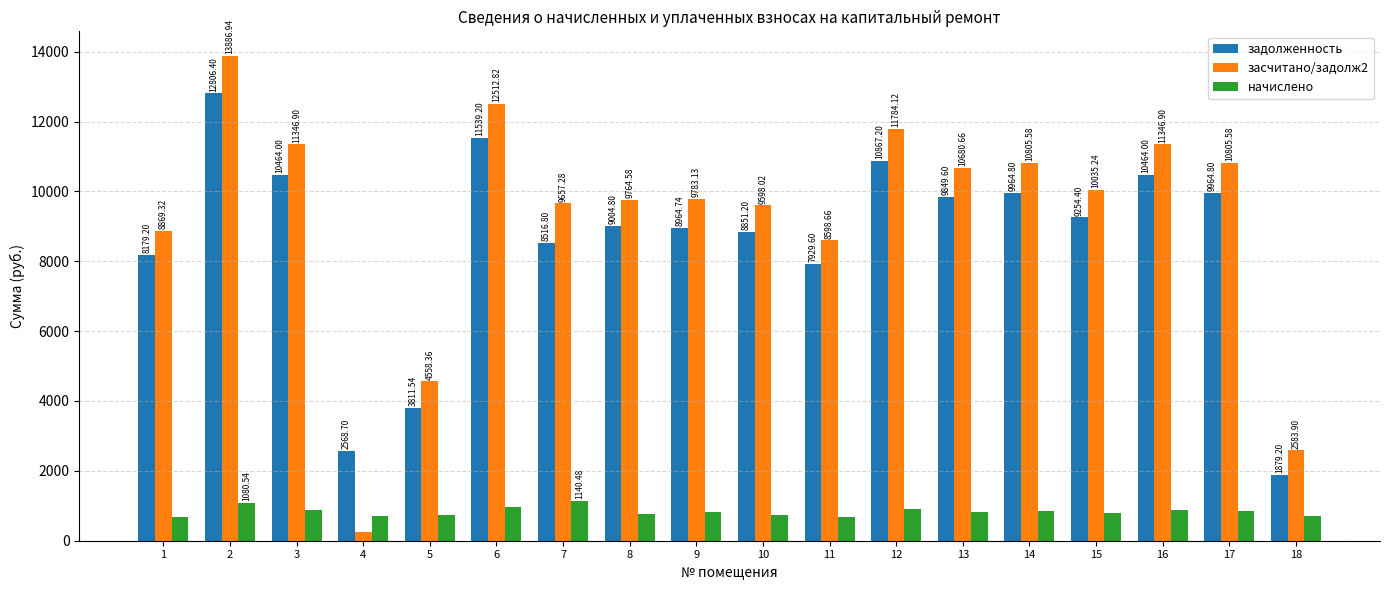

At which label does засчитано/задолж2 reach its peak?

2